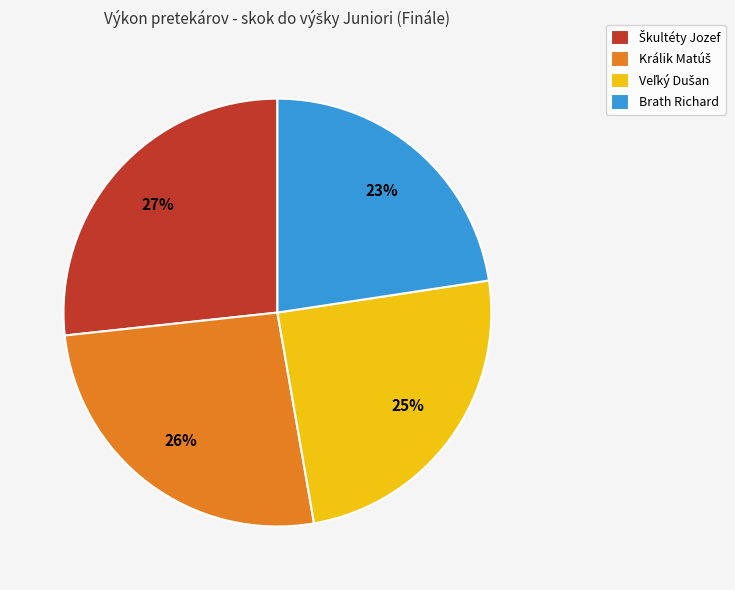

To the nearest percent, what percentage of the pie is Brath Richard?

23%